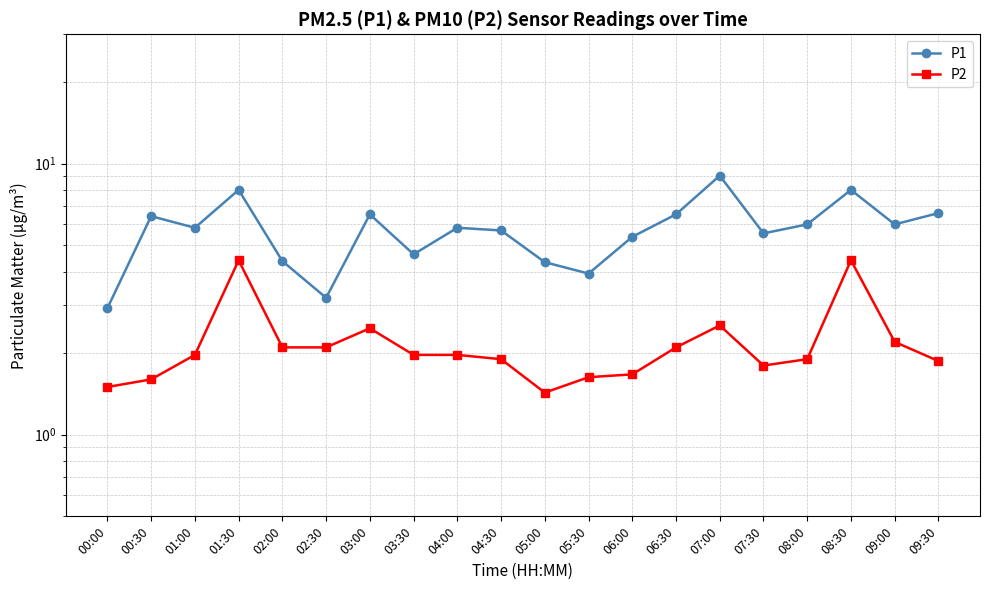

Rank the series by their average value, from lowest to highest.

P2, P1